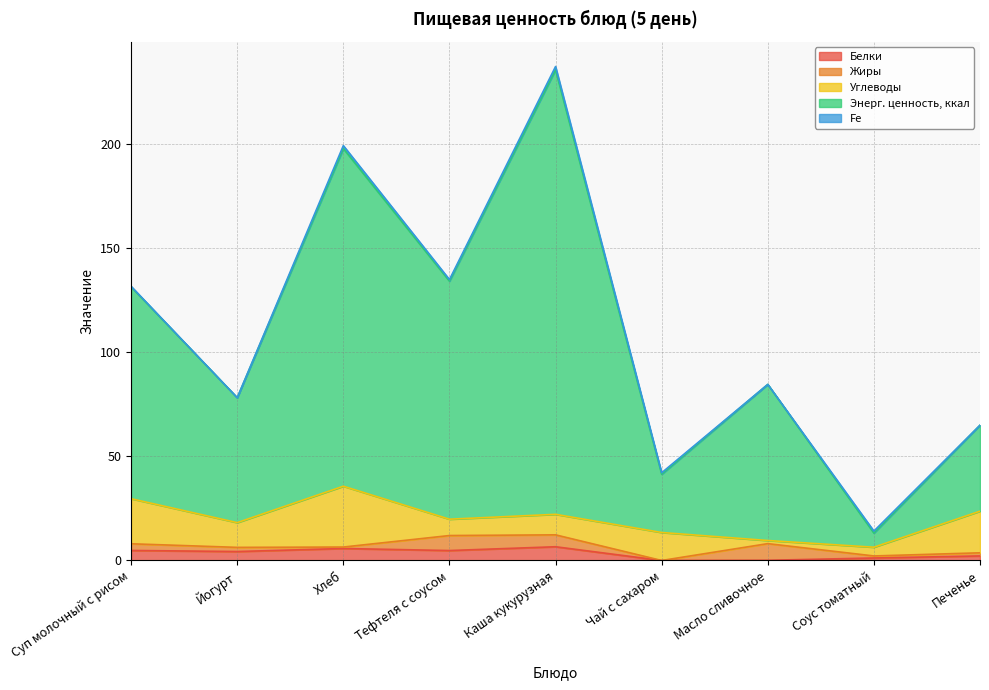

Where does the Углеводы series first go above 11?

Суп молочный с рисом